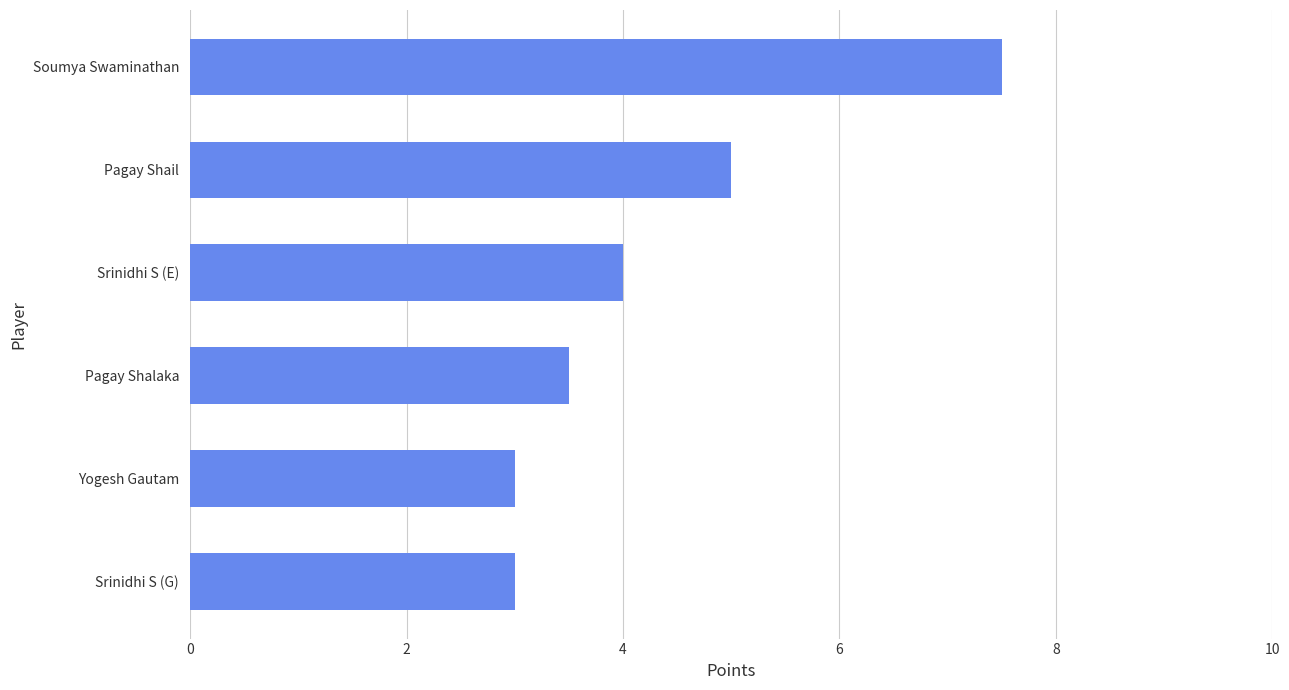

Reading top to bottom, extract all data points from this chart.

Soumya Swaminathan=7.5	Pagay Shail=5.0	Srinidhi S (E)=4.0	Pagay Shalaka=3.5	Yogesh Gautam=3.0	Srinidhi S (G)=3.0